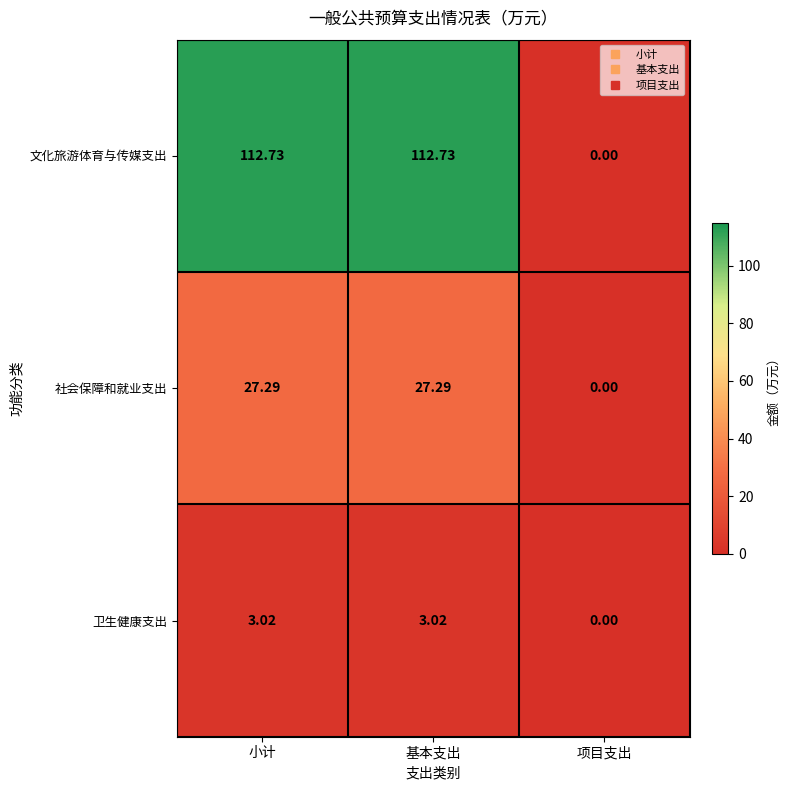

At how many categories does at least one series exceed 6?

2